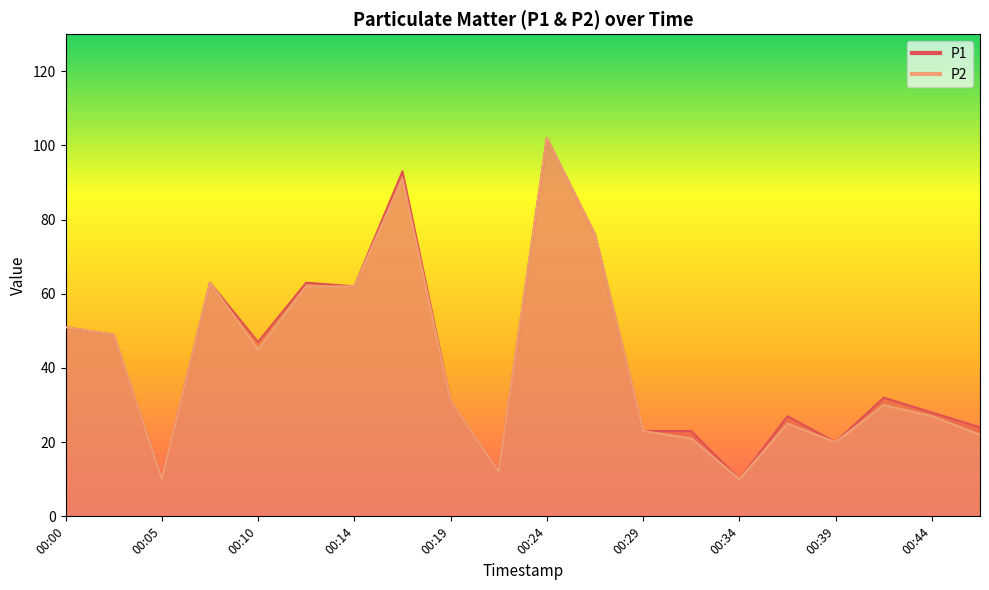

True or false: P2 and P1 intersect in this chart.

False